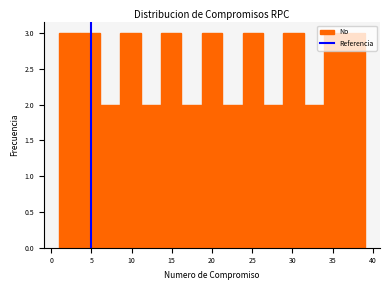

Reading left to right, transcribe this chart: for each bar, give the range it covers on the x-axis and its height. Neither the bar edges nor the heights are printed on the chart, so give them approximately, as read against the axes.

1.0 to 3.5: 3
3.5 to 6.0: 3
6.0 to 8.5: 2
8.5 to 11.0: 3
11.0 to 13.5: 2
13.5 to 16.0: 3
16.0 to 18.5: 2
18.5 to 21.5: 3
21.5 to 24.0: 2
24.0 to 26.5: 3
26.5 to 29.0: 2
29.0 to 31.5: 3
31.5 to 34.0: 2
34.0 to 36.5: 3
36.5 to 39.0: 3